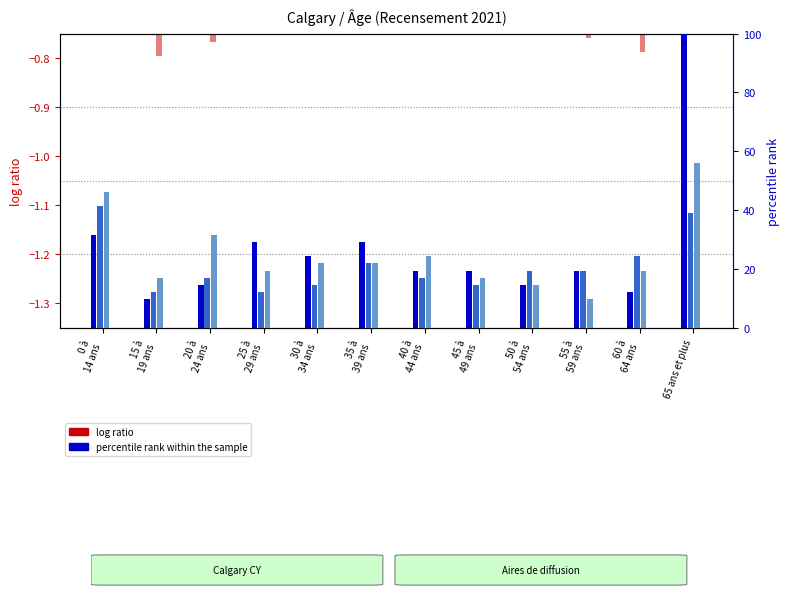

Which series changed the most between 45 à
 49 ans and 60 à
 64 ans?

percentile rank within the sample (AD2)